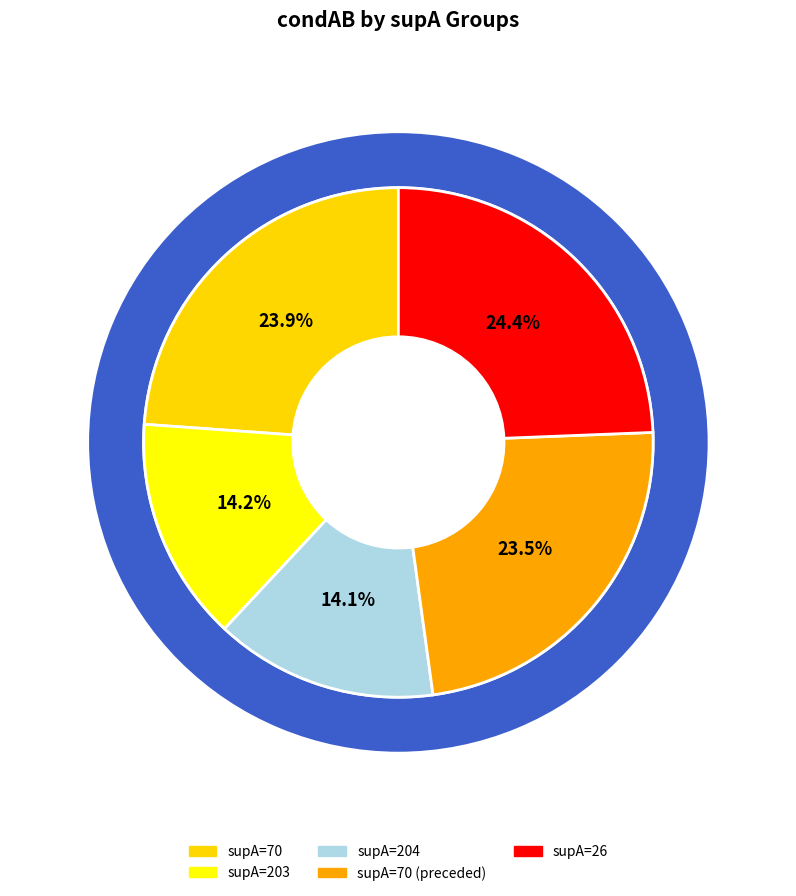

What percentage is the 70 slice, to the nearest percent?

24%